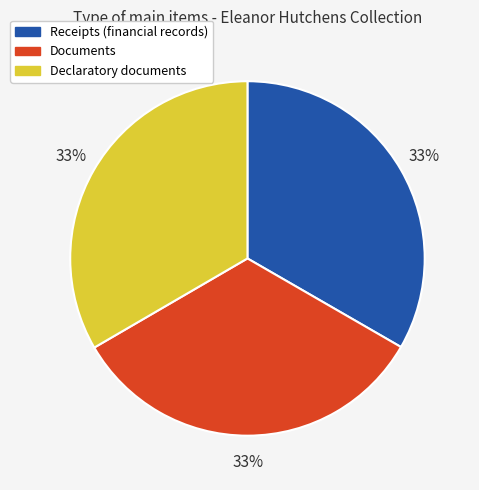

The Declaratory documents slice represents 33% of the pie. True or false?

True